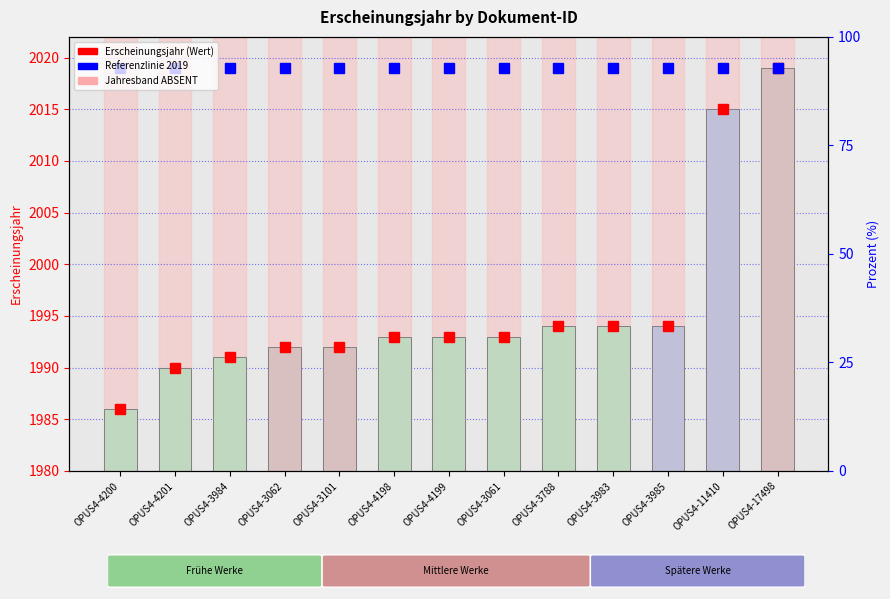

At which label does Erscheinungsjahr (Wert) reach its peak?

OPUS4-17498